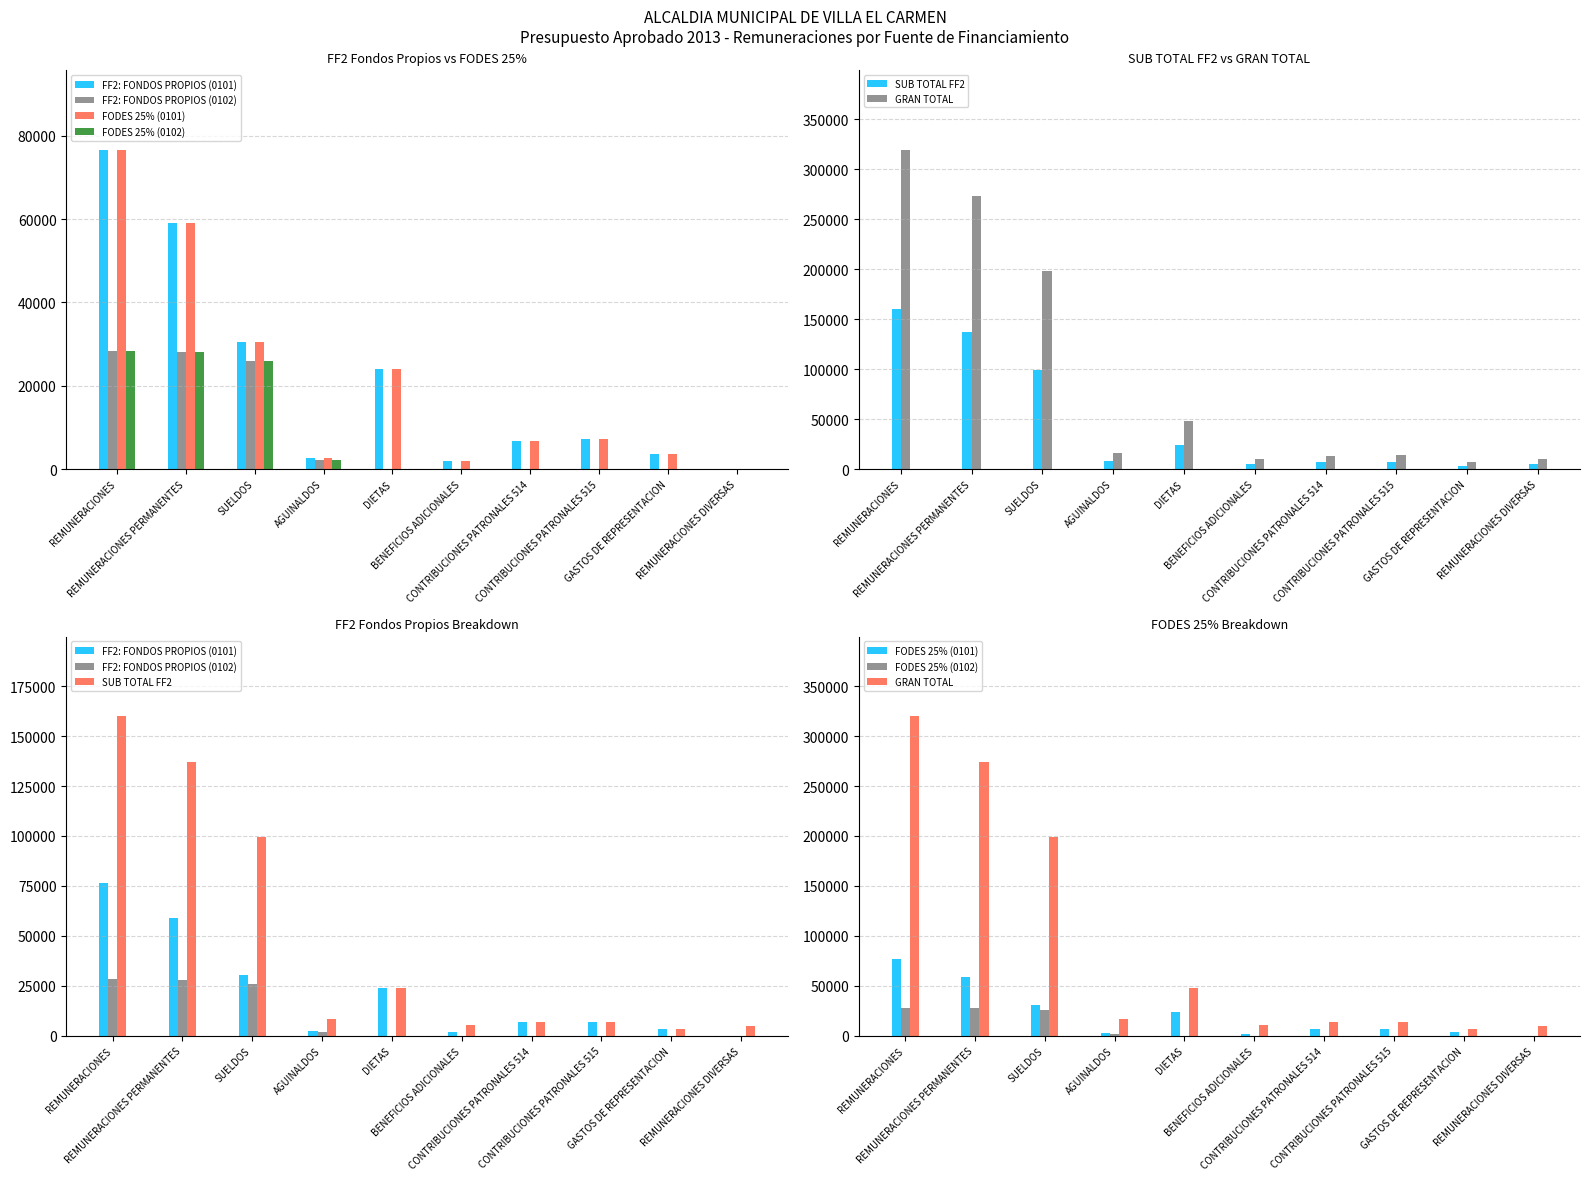

Where is FF2: FONDOS PROPIOS (0101) nearest to the value 38312?

SUELDOS